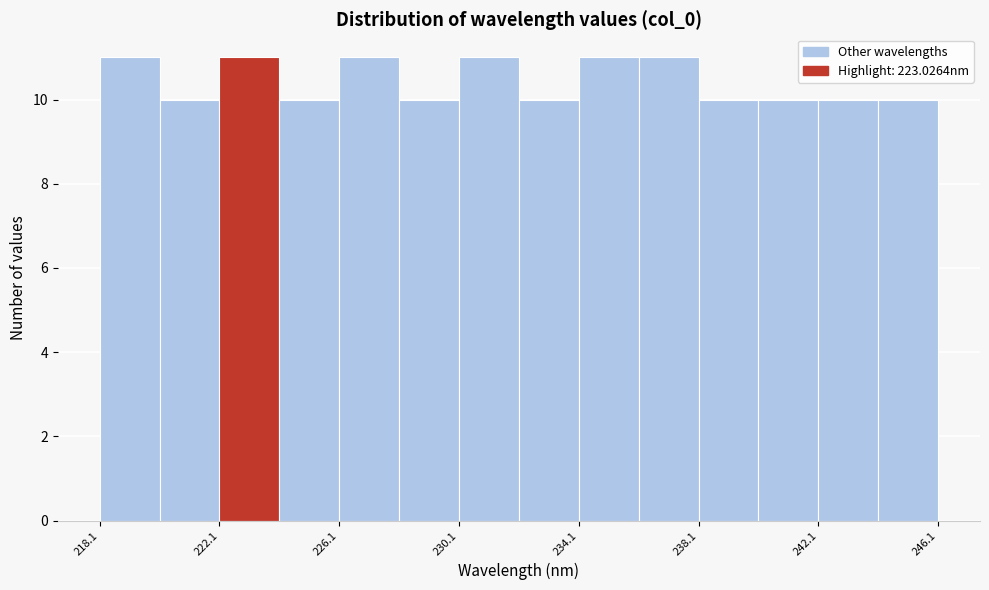

Reading left to right, transcribe this chart: for each bar, give the range it covers on the x-axis and its height. Neither the bar edges nor the heights are printed on the chart, so give them approximately, as read against the axes.

218 to 220: 11
220 to 222: 10
222 to 224: 11
224 to 226: 10
226 to 228: 11
228 to 230: 10
230 to 232: 11
232 to 234: 10
234 to 236: 11
236 to 238: 11
238 to 240: 10
240 to 242: 10
242 to 244: 10
244 to 246: 10